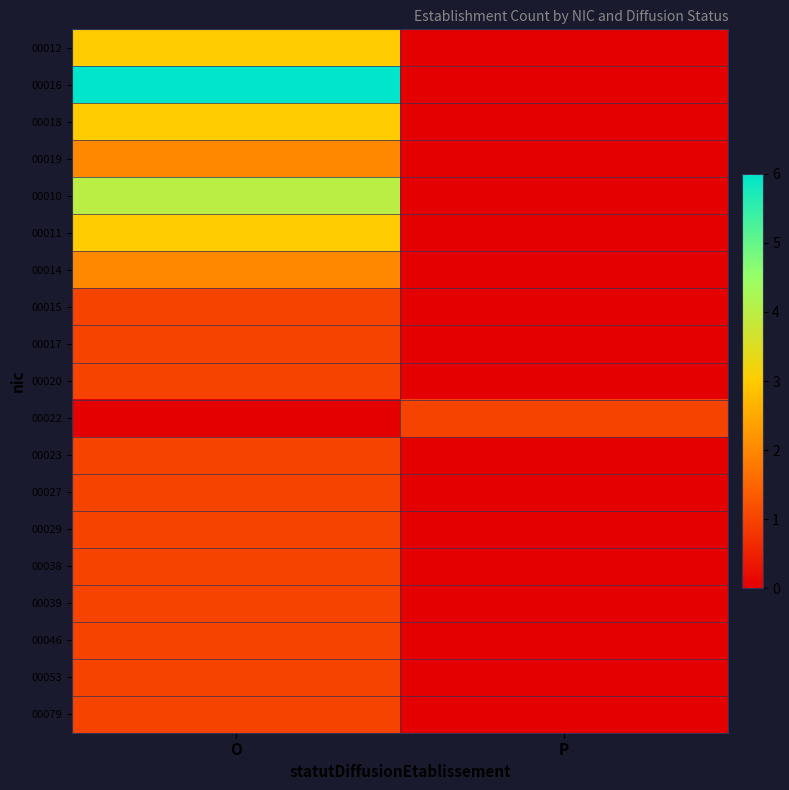

Reading left to right, extract all data points from this chart.

00012: O=3	P=0
00016: O=6	P=0
00018: O=3	P=0
00019: O=2	P=0
00010: O=4	P=0
00011: O=3	P=0
00014: O=2	P=0
00015: O=1	P=0
00017: O=1	P=0
00020: O=1	P=0
00022: O=0	P=1
00023: O=1	P=0
00027: O=1	P=0
00029: O=1	P=0
00038: O=1	P=0
00039: O=1	P=0
00046: O=1	P=0
00053: O=1	P=0
00079: O=1	P=0